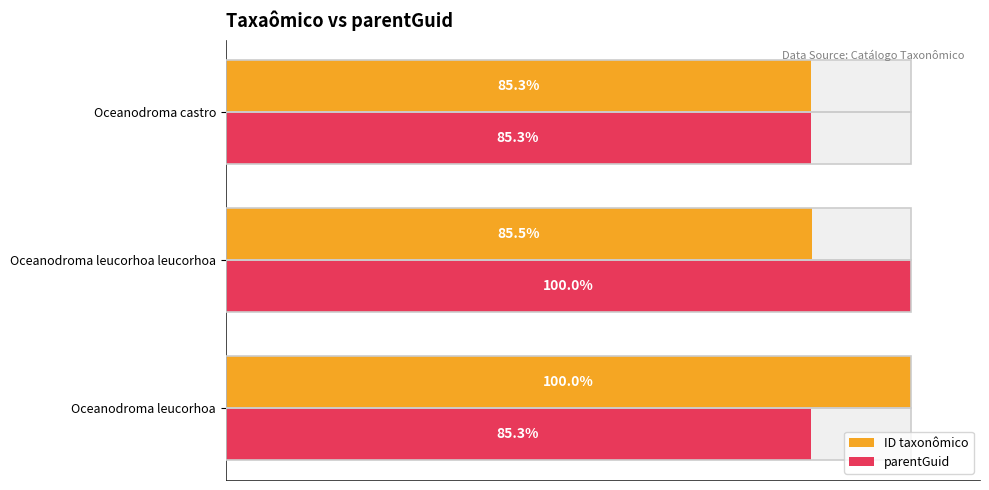

What are all the series names shown in the legend?

ID taxonômico, parentGuid